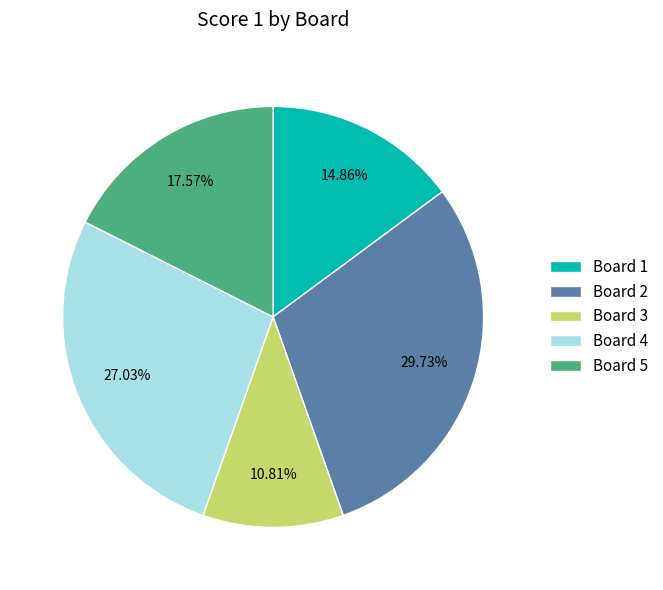

To the nearest percent, what is the difference between the largest and smallest slice percentages?

19%